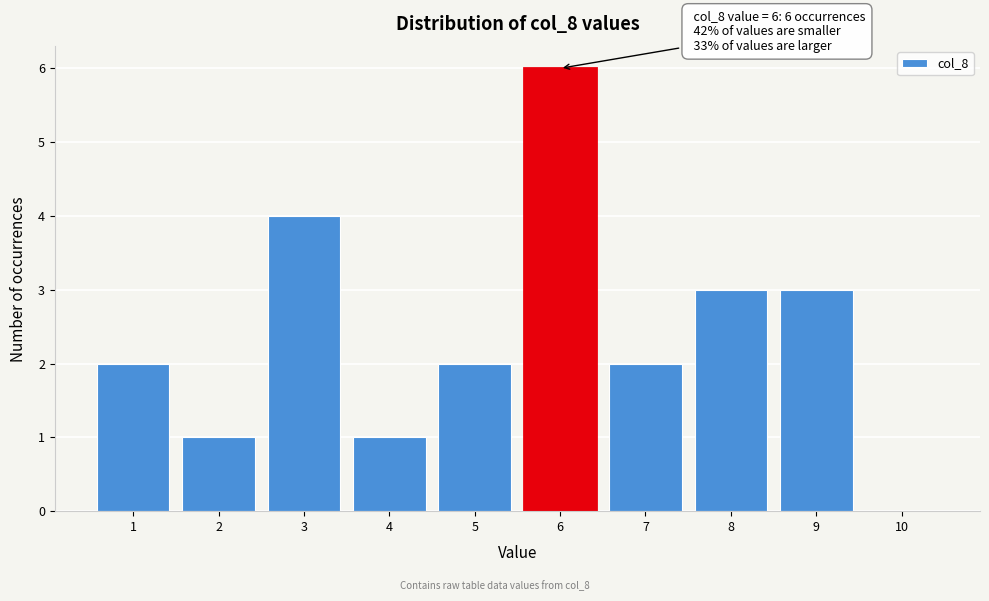

Which range on the x-axis has the tallest bar?

5.5 to 6.5